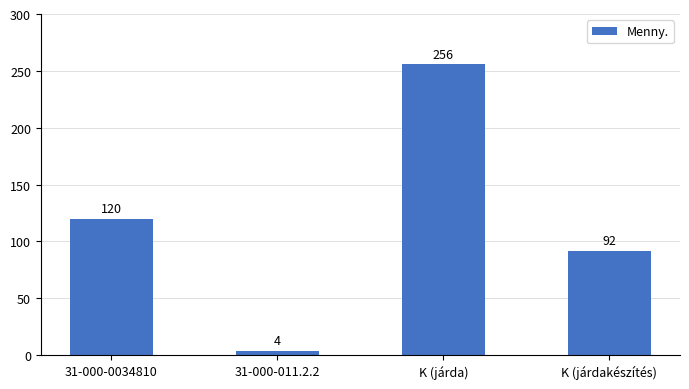

What is the difference between the maximum and minimum values?

252